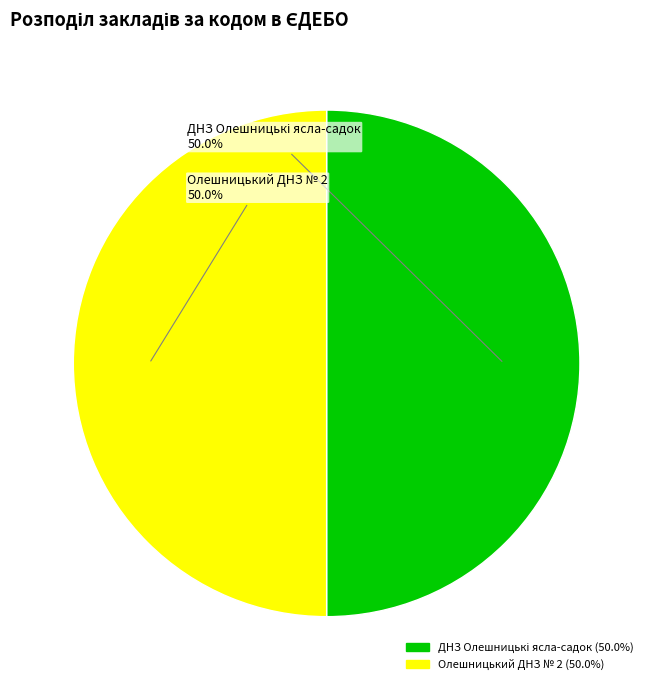

Does ДНЗ Олешницькі ясла-садок represent more than half of the total?

No